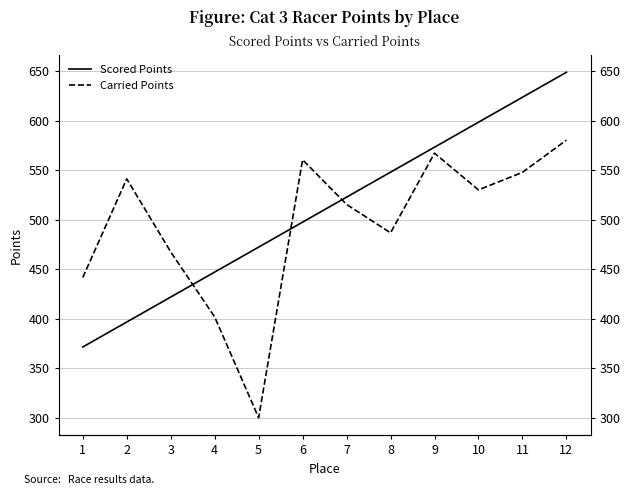

Which has a higher value, 10 or 1?

10